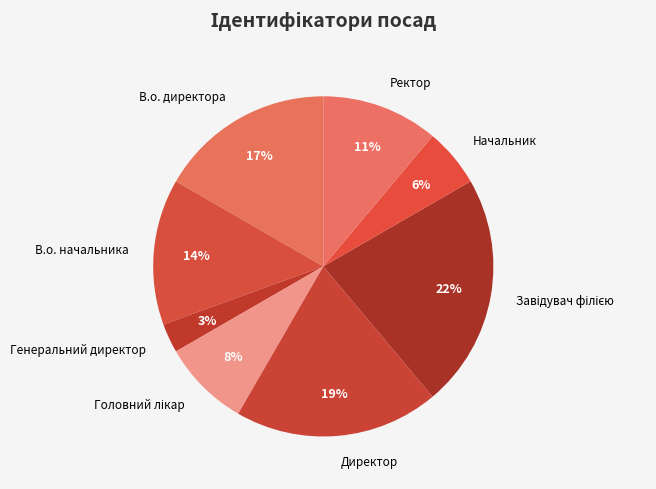

Do Ректор and В.о. директора together represent more than half of the pie?

No